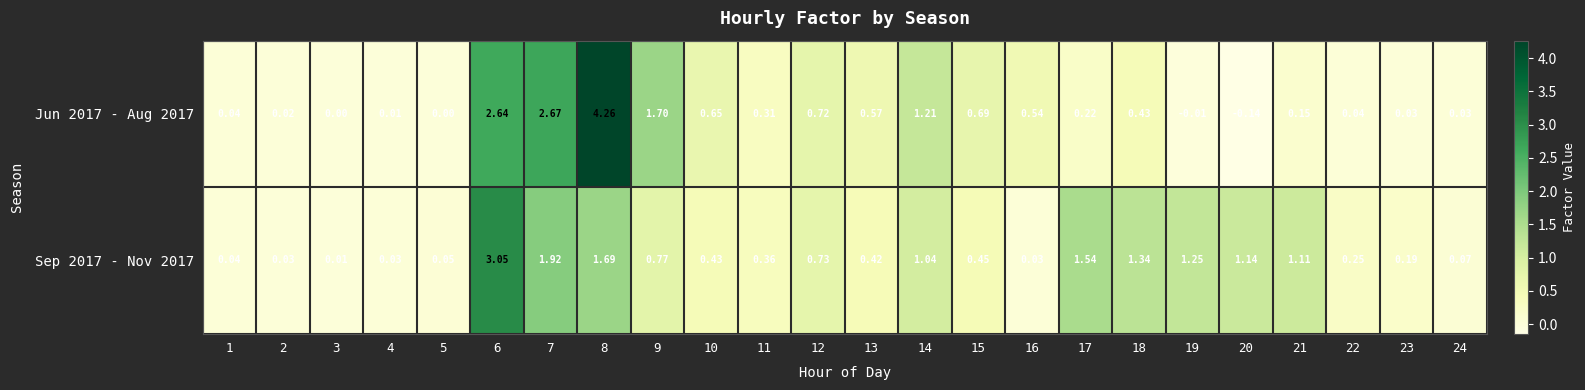

Is the value of Jun 2017 - Aug 2017 at 21 greater than the value of Sep 2017 - Nov 2017 at 24?

Yes